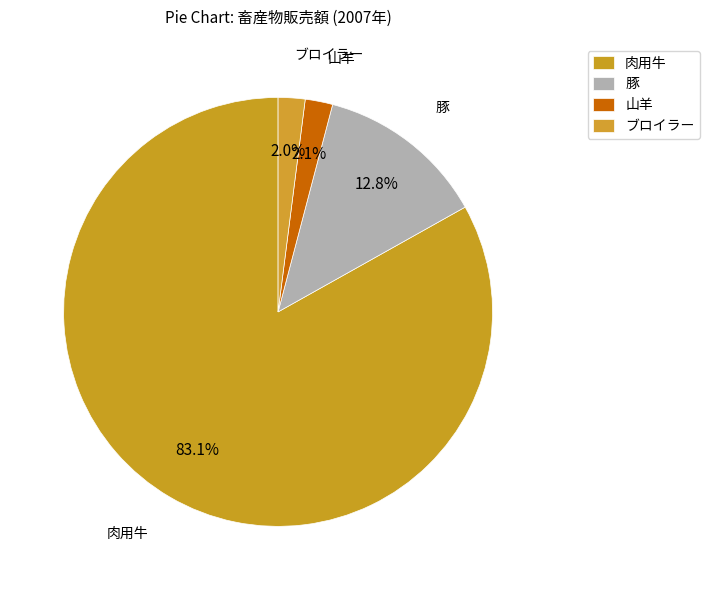

Count the number of slices in the pie.

4